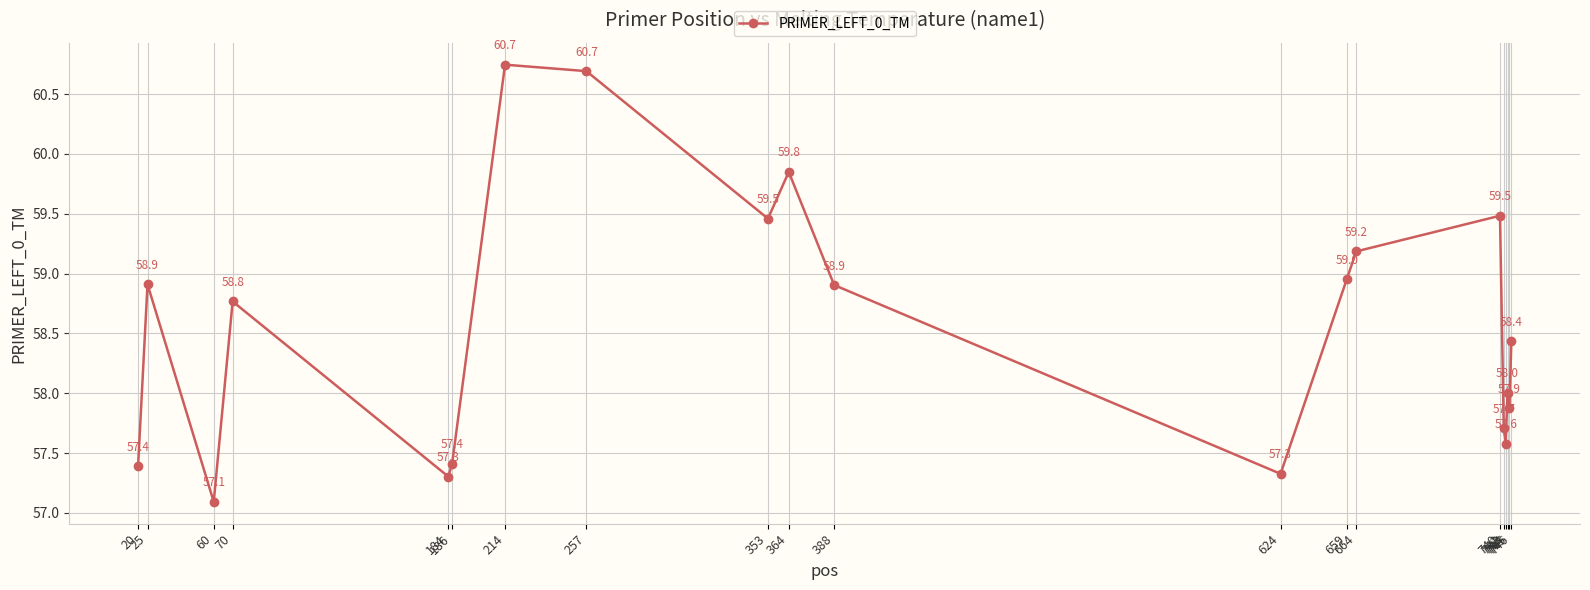

What is the value of the 6th point from the left?

57.4